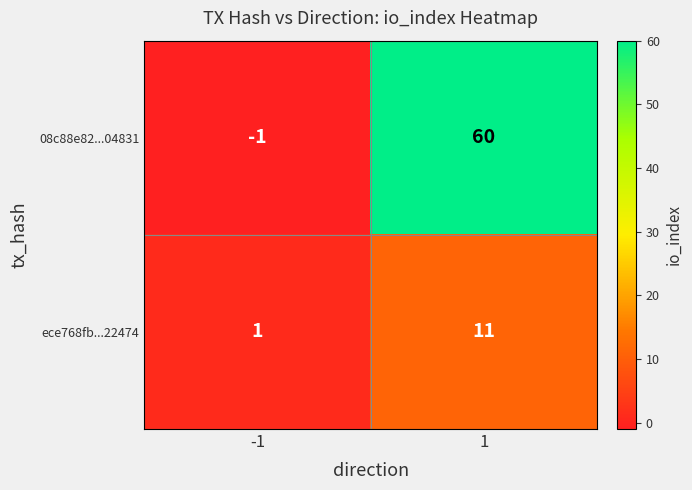

Is it true that 08c88e82...04831 equals 25 at 1?

False